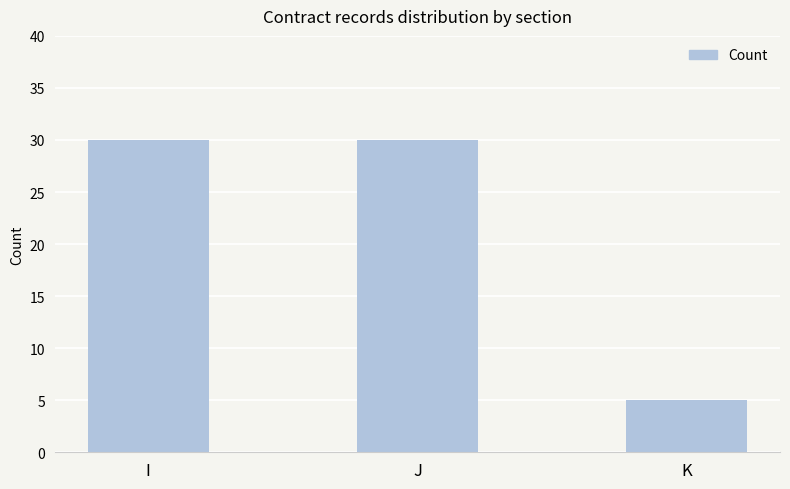

Is it true that the value at K is 7?

False